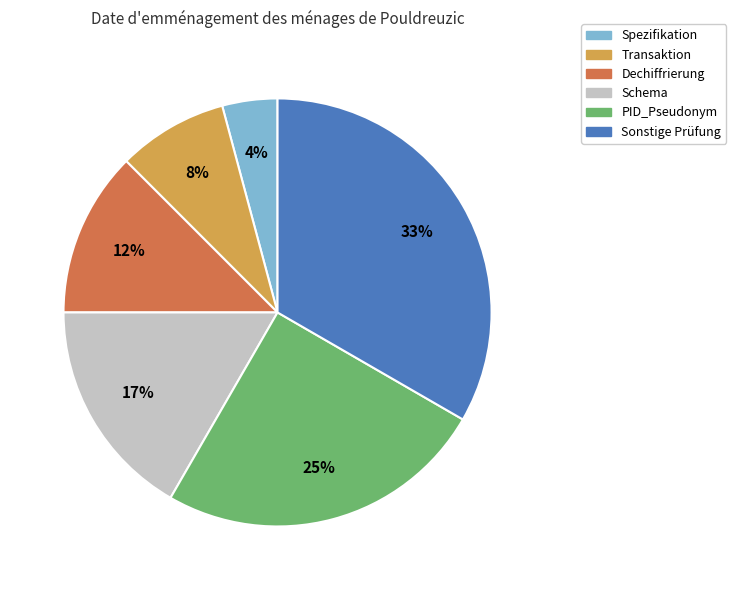

What percentage is the PID_Pseudonym slice, to the nearest percent?

25%